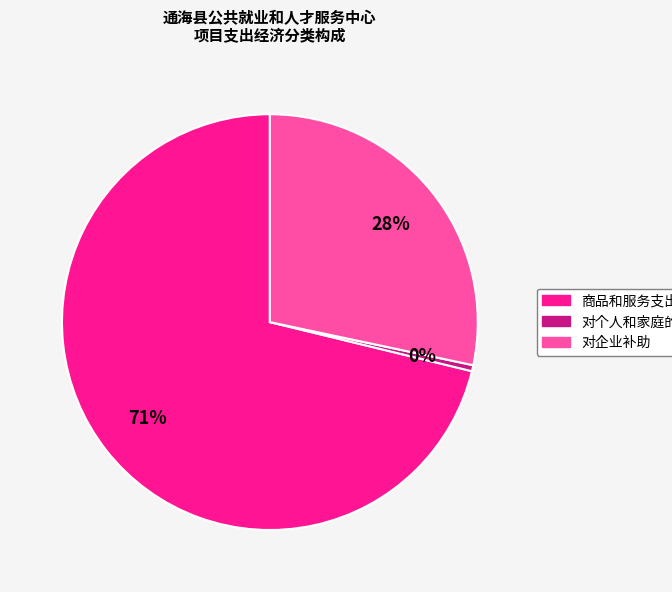

To the nearest percent, what is the average slice percentage?

33%